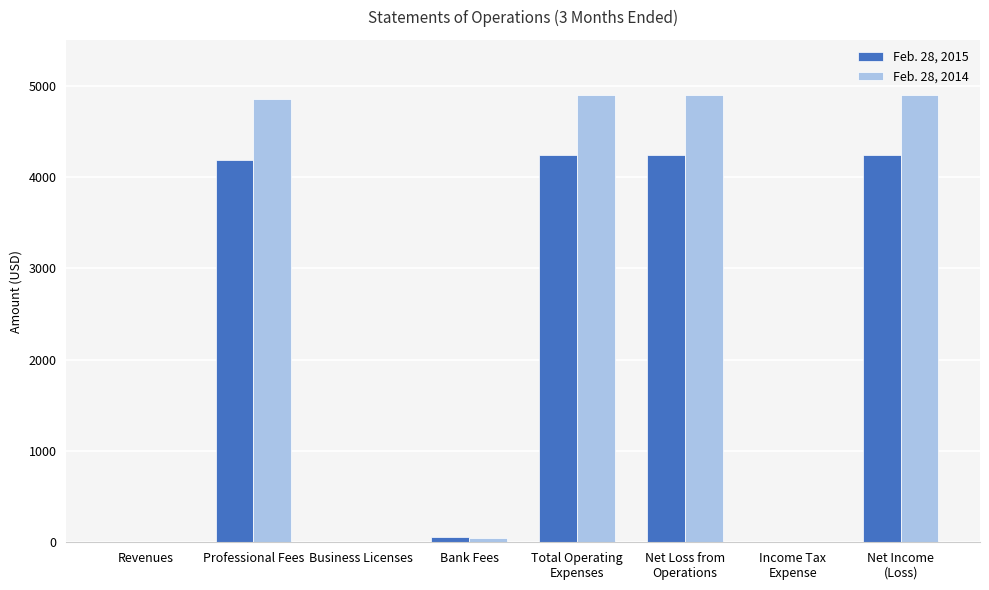

Which series has the largest total across all categories?

Feb. 28, 2014